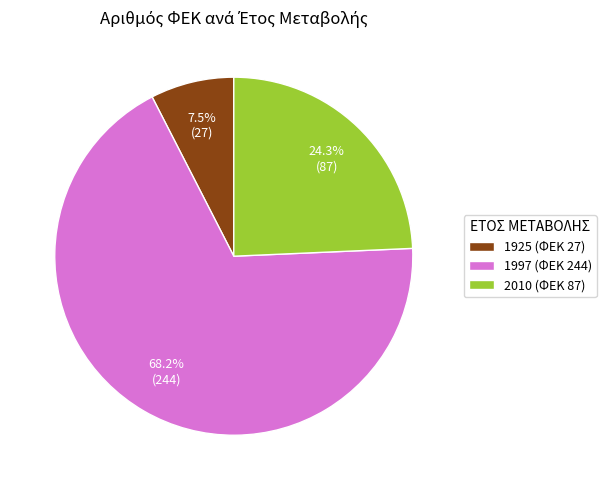

What is the majority slice?

1997